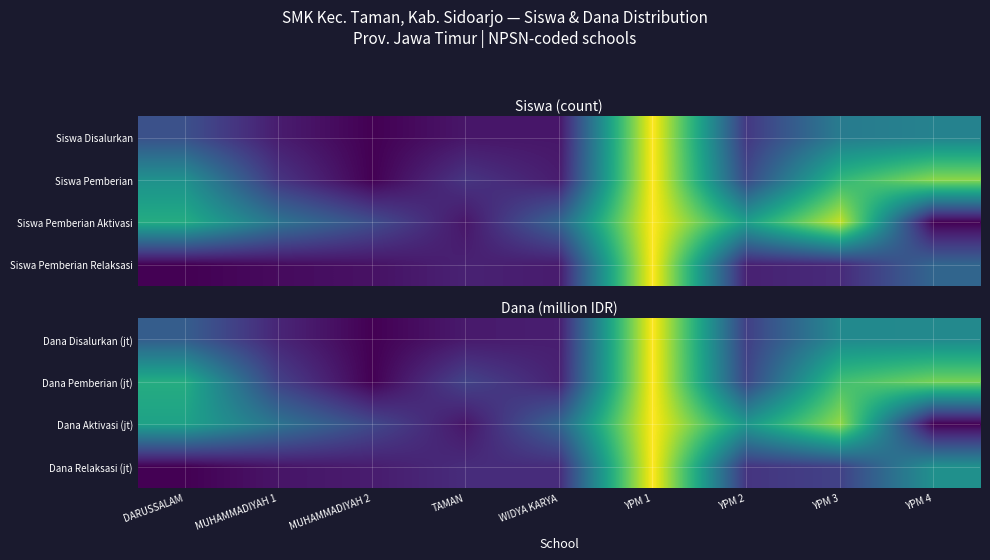

What is the greatest value displayed?

1.0